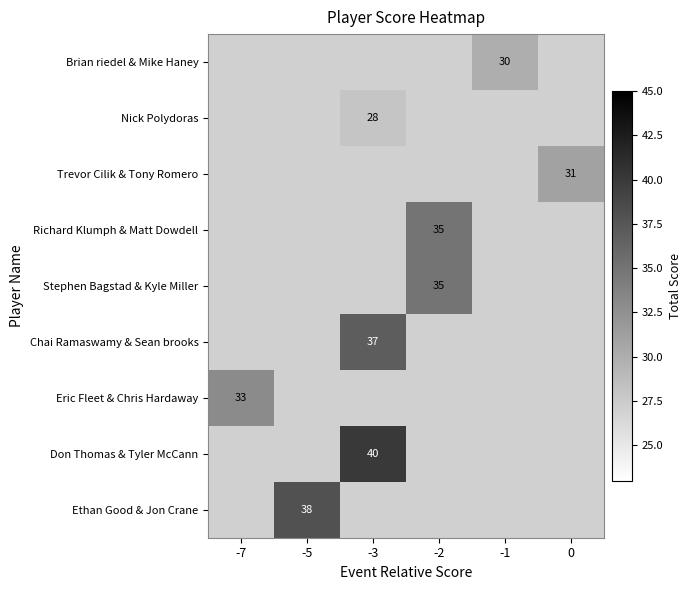

What is the greatest value displayed?

40.0